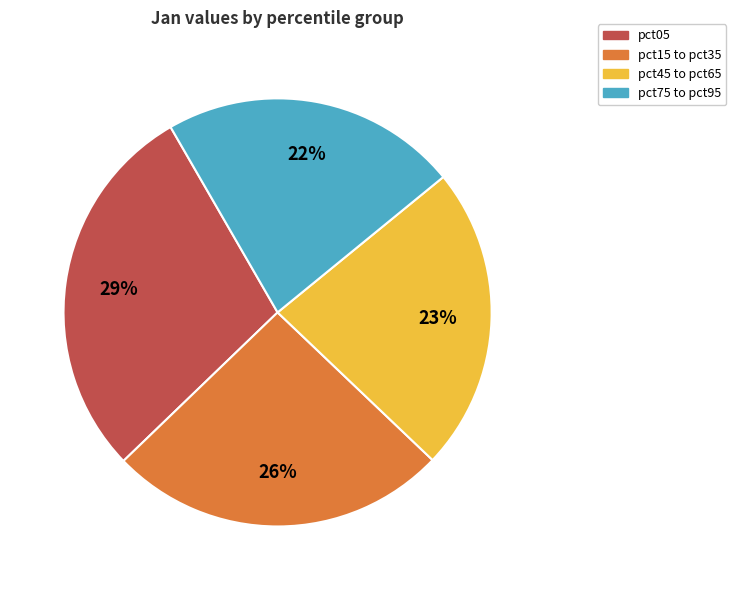

Which has a higher value, pct45 to pct65 or pct75 to pct95?

pct45 to pct65